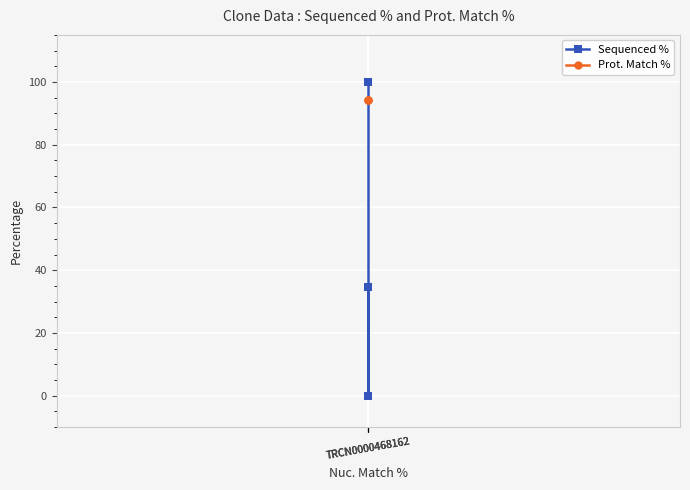

What is the spread (max minus min) of values at TRCN0000468162?

5.6